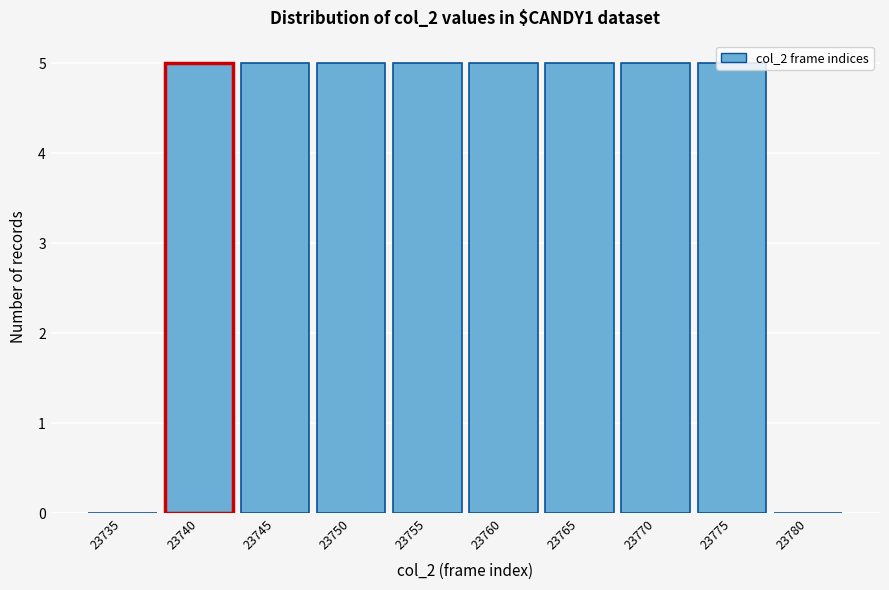

What is the maximum value shown in the chart?

5